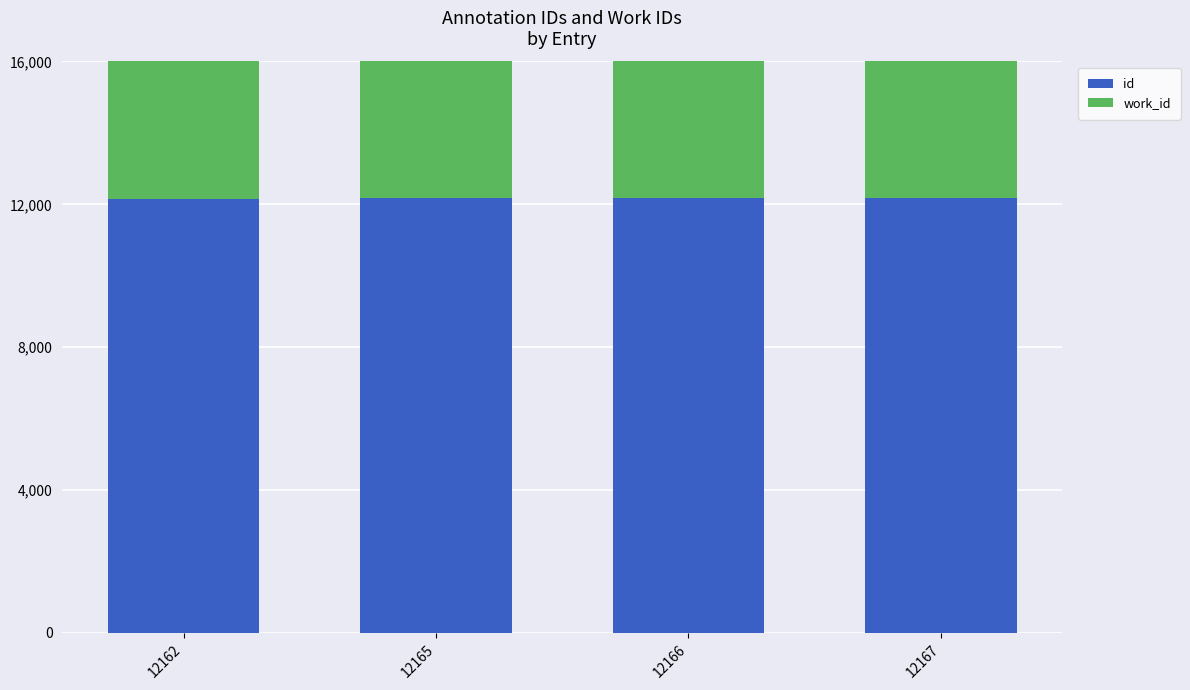

Reading left to right, extract all data points from this chart.

id: 12162=12162	12165=12165	12166=12166	12167=12167
work_id: 12162=4613	12165=4613	12166=4613	12167=4613